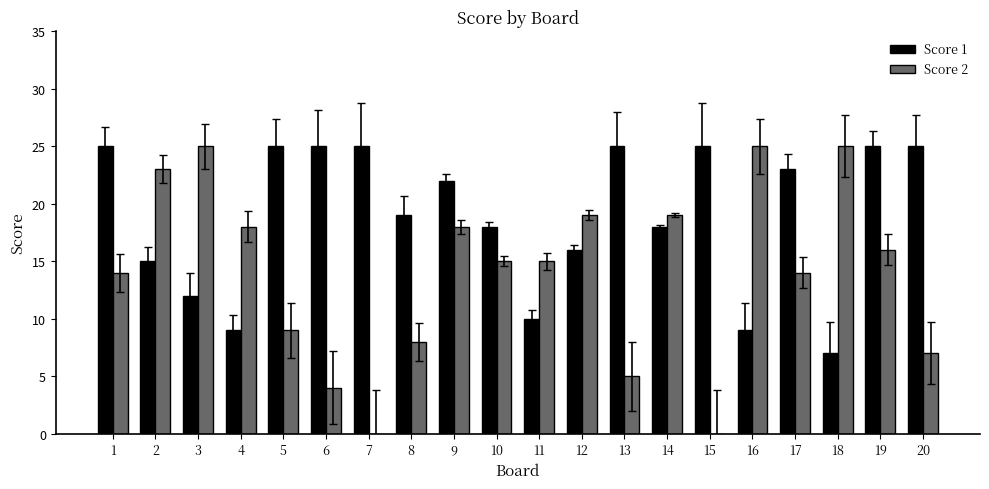

The Score 2 series shows 5 at 8. True or false?

False